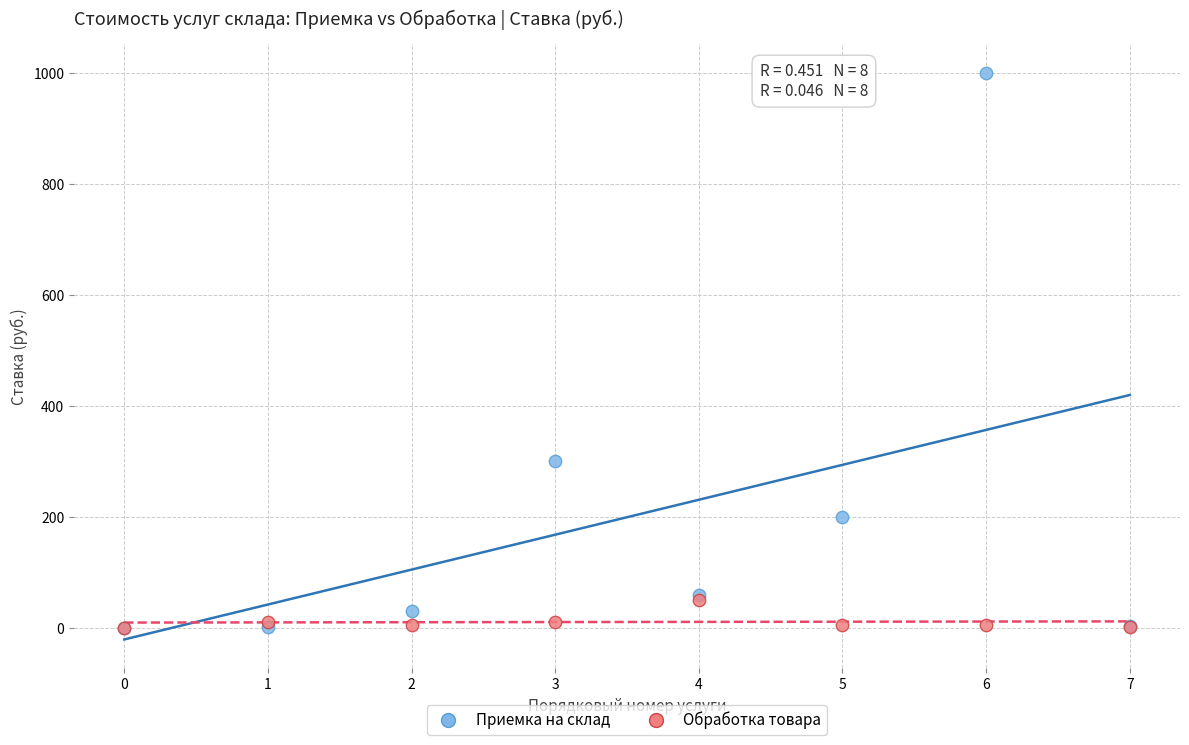

In the Приемка на склад series, what Y value is closest to 500?

300.0